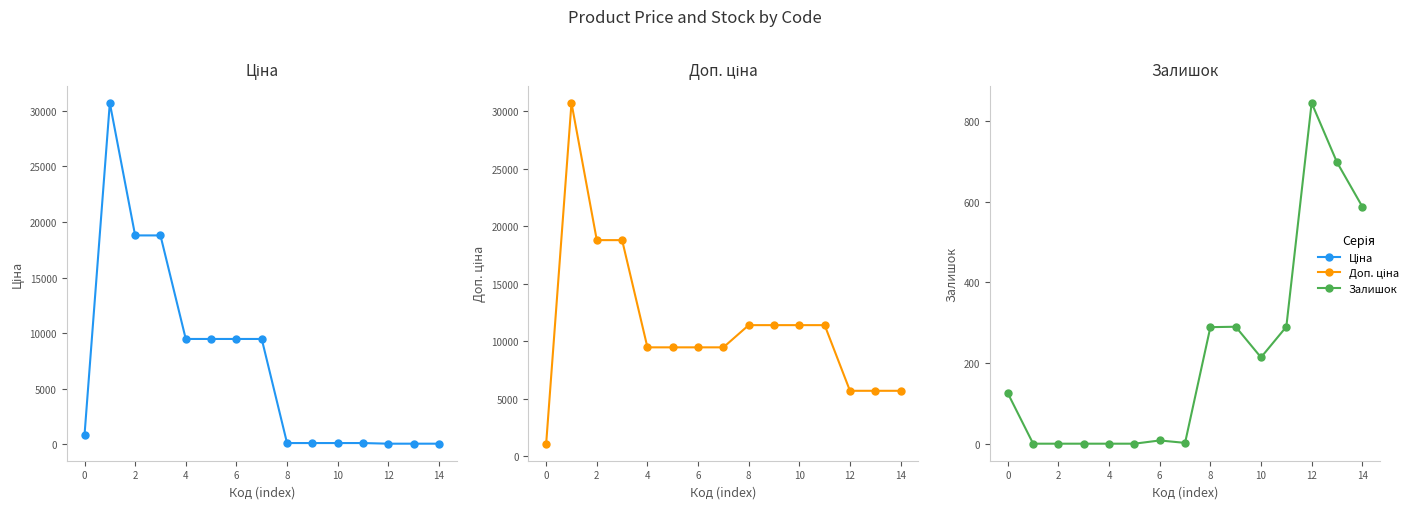

Is this an area chart (filled region under the line)?

No